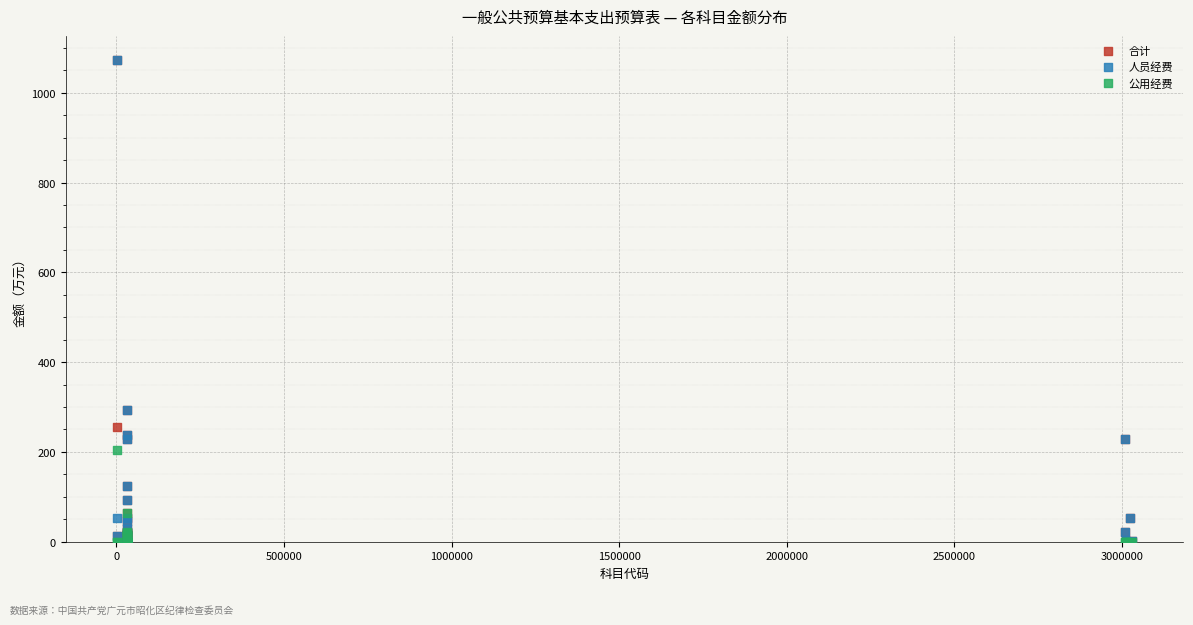

What are all the series names shown in the legend?

合计, 人员经费, 公用经费